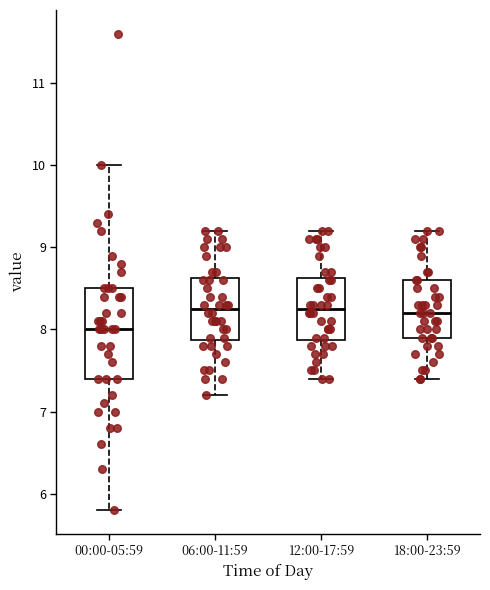

Reading left to right, read every box against the y-axis: the position of its median line, the range the box covers, and the ends of its whiskers. The values are not printed on the chart, so give them approximately, as read against the axis.

00:00-05:59: median 8.0, box 7.4 to 8.5, whiskers 5.8 to 10.0
06:00-11:59: median 8.3, box 7.9 to 8.6, whiskers 7.2 to 9.2
12:00-17:59: median 8.3, box 7.9 to 8.6, whiskers 7.4 to 9.2
18:00-23:59: median 8.2, box 7.9 to 8.6, whiskers 7.4 to 9.2